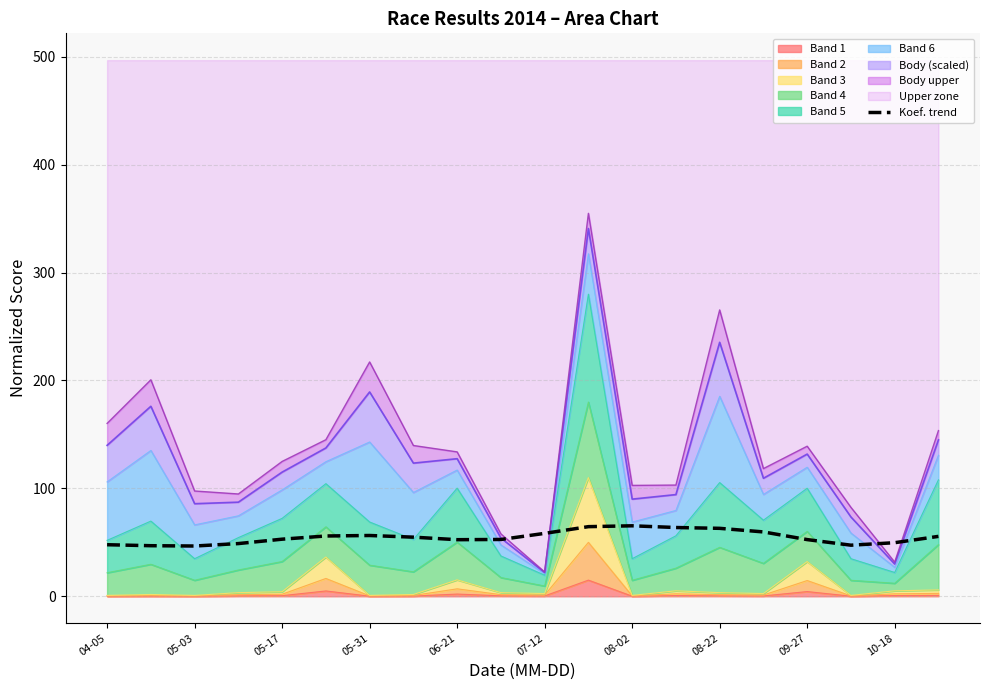

Reading left to right, list all the values displayed in this chart.

47.8	46.9	46.6	48.9	52.9	55.9	56.3	54.8	52.5	52.7	58.3	64.5	65.3	63.7	63.0	59.7	52.6	47.4	49.7	55.5